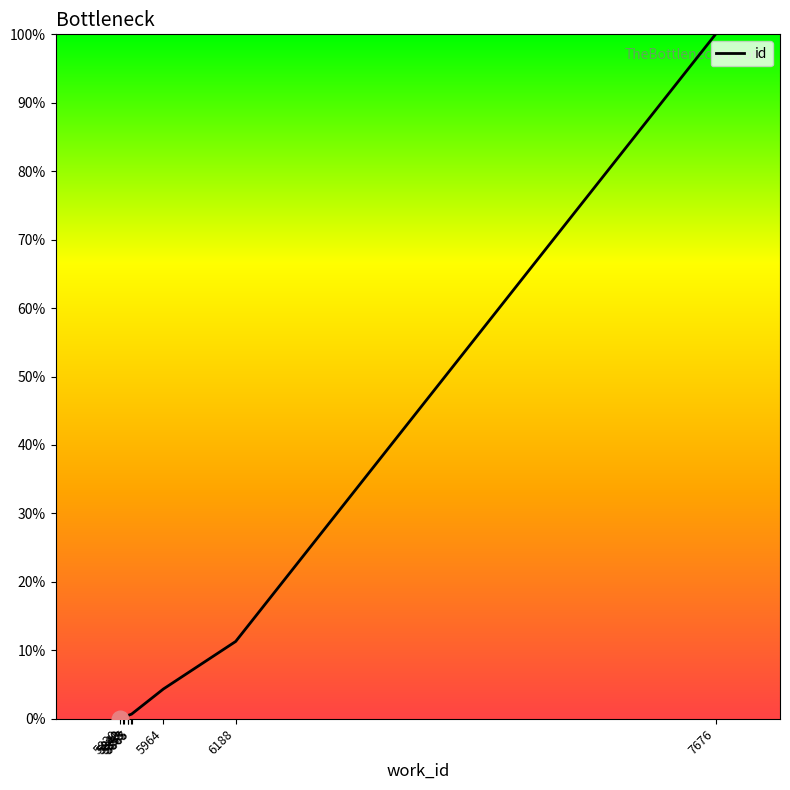

What is the greatest value displayed?

100.0